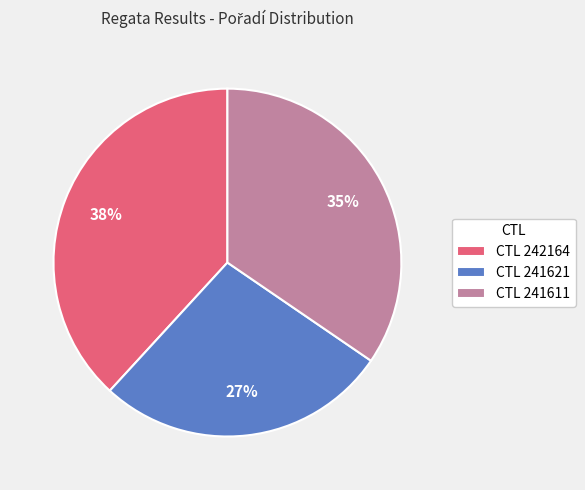

Which slice is the largest?

CTL 242164